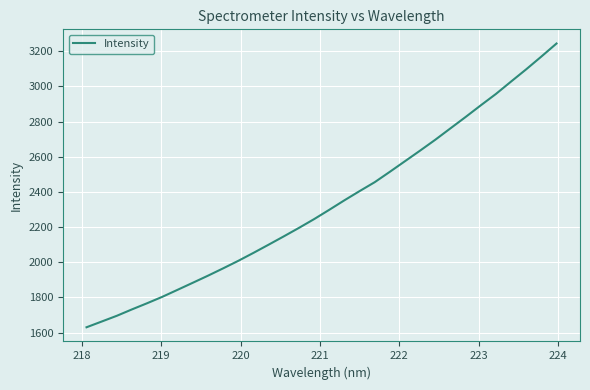

What is the greatest value displayed?

3243.3